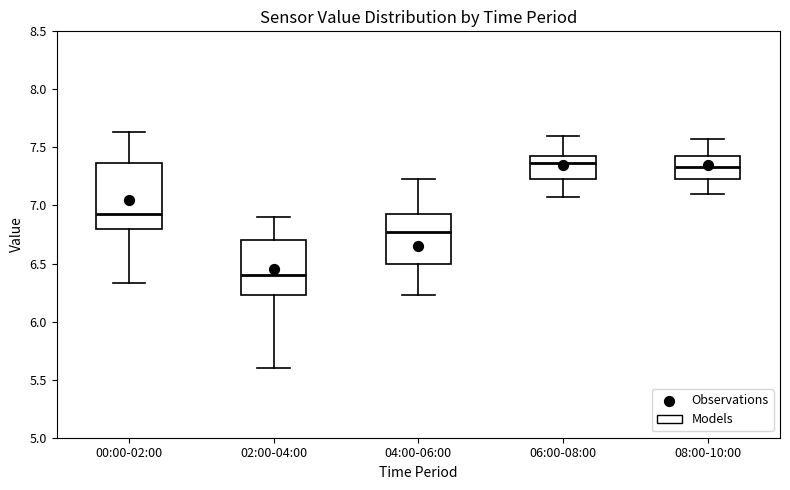

Reading left to right, read every box against the y-axis: the position of its median line, the range the box covers, and the ends of its whiskers. The values are not printed on the chart, so give them approximately, as read against the axis.

00:00-02:00: median 6.95, box 6.80 to 7.35, whiskers 6.35 to 7.65
02:00-04:00: median 6.40, box 6.25 to 6.70, whiskers 5.60 to 6.90
04:00-06:00: median 6.75, box 6.50 to 6.95, whiskers 6.25 to 7.25
06:00-08:00: median 7.35, box 7.25 to 7.45, whiskers 7.05 to 7.60
08:00-10:00: median 7.35, box 7.25 to 7.45, whiskers 7.10 to 7.55